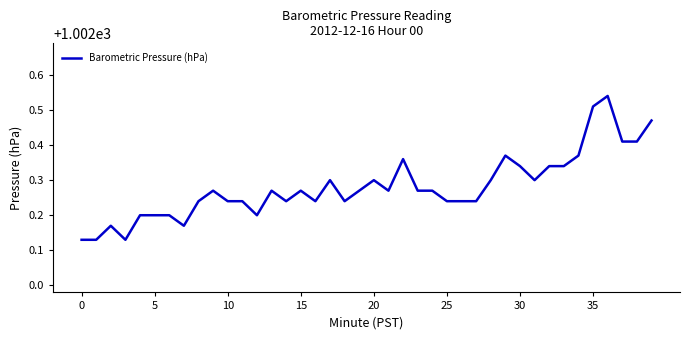

True or false: there are more than 0 points higher than both neighbors.

True